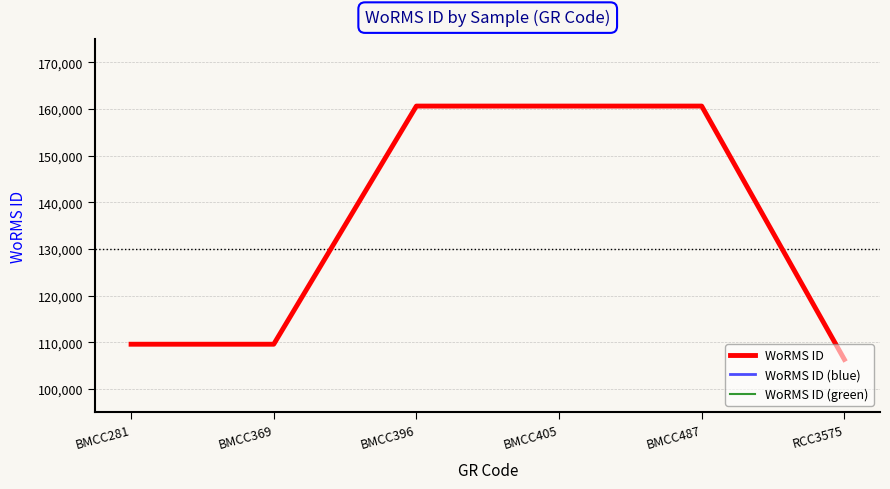

What is the label of the 1st point from the right?

RCC3575